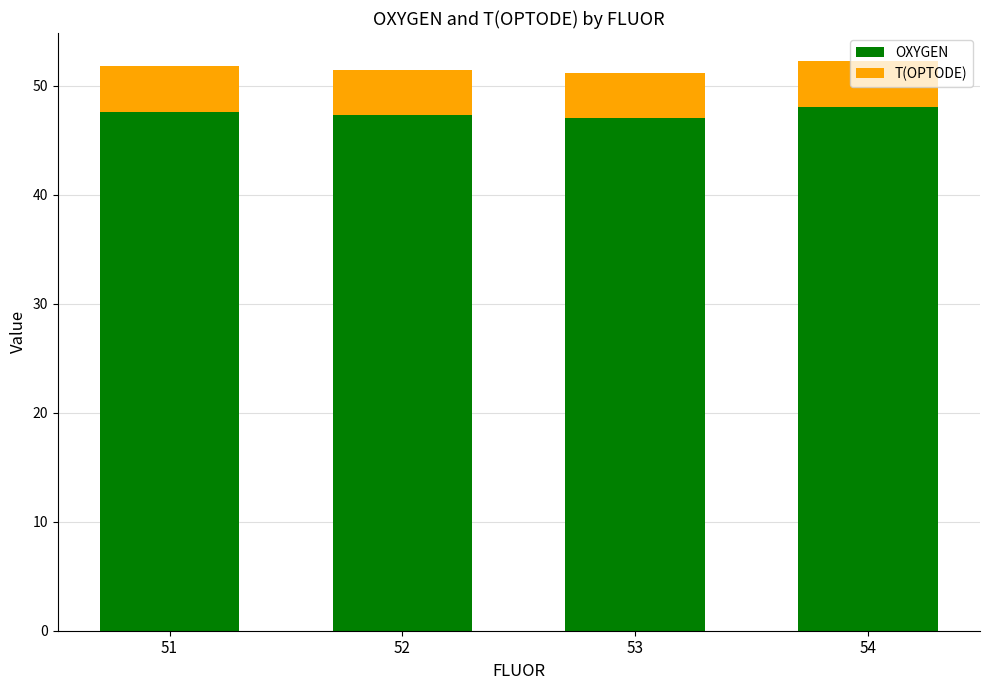

What is the highest value of the OXYGEN series?

48.0